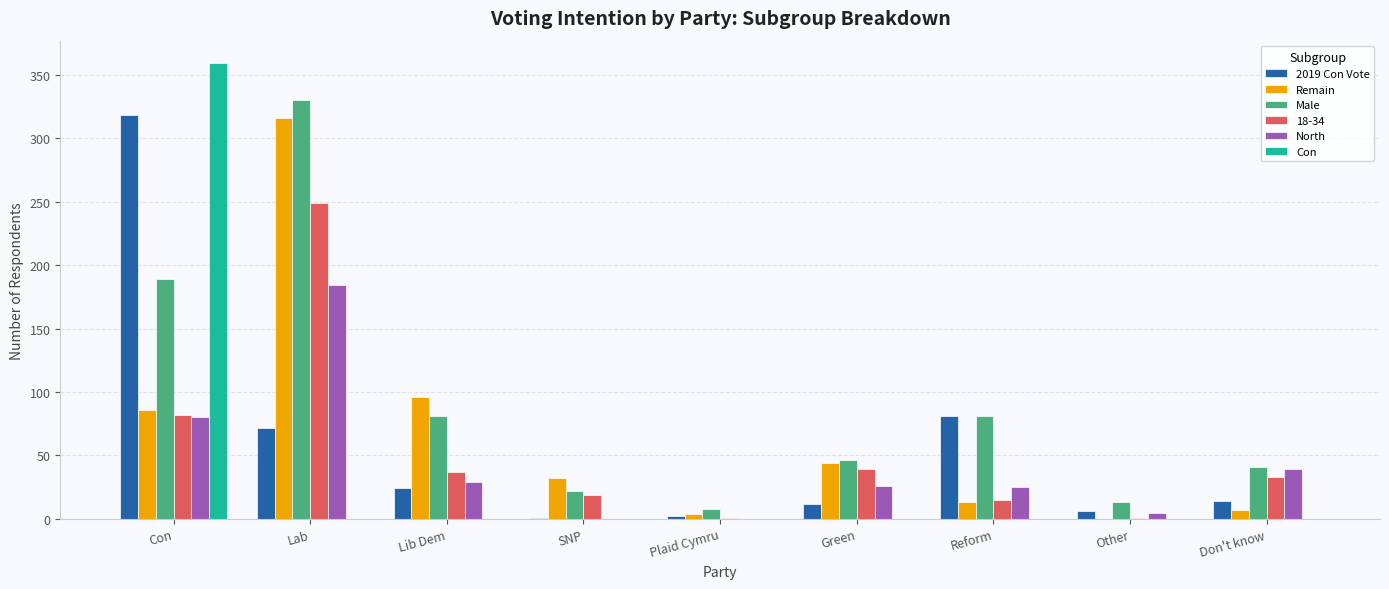

The 2019 Con Vote series shows 22 at Lab. True or false?

False